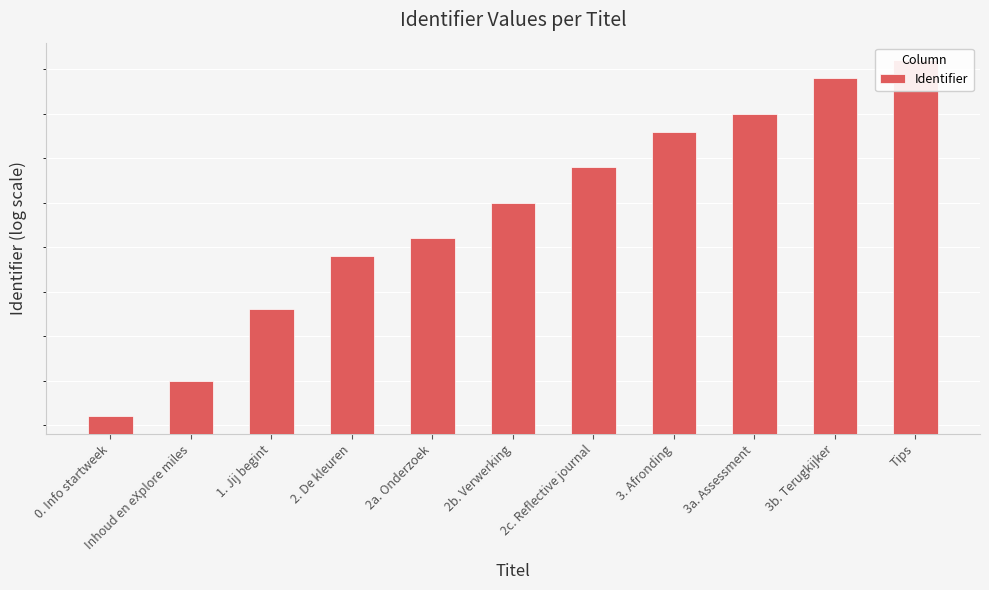

What is the change in value from 3. Afronding to 3b. Terugkijker?

+3